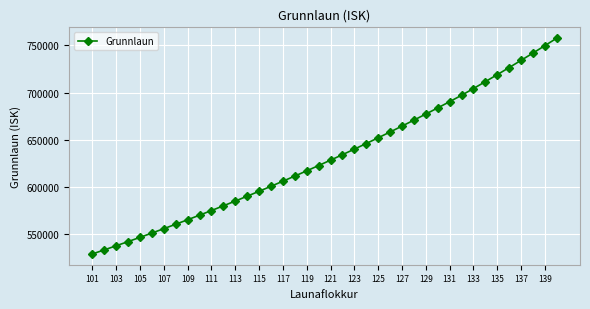

What is the greatest value displayed?

757578